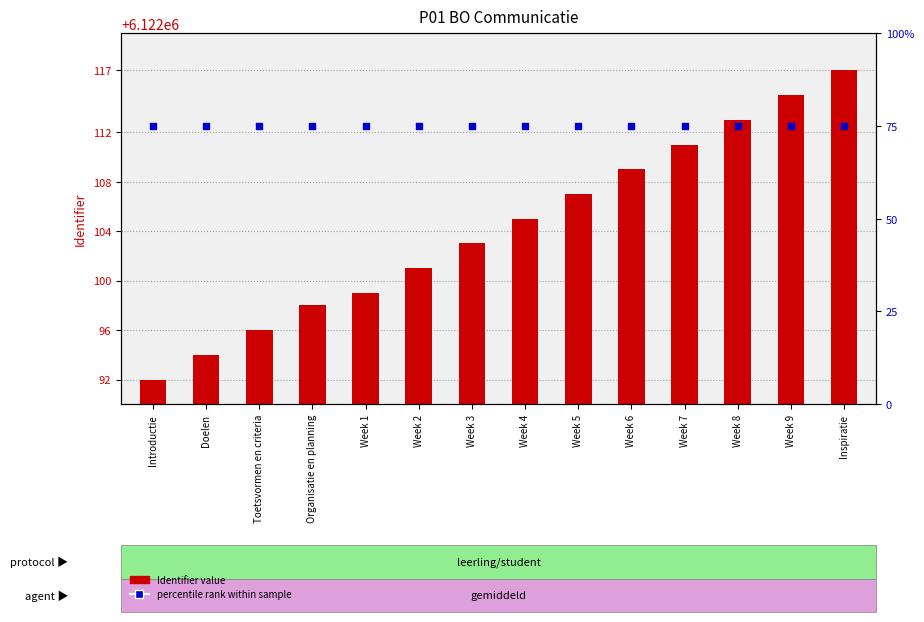

What is the total value across all series at Introductie?

6122167